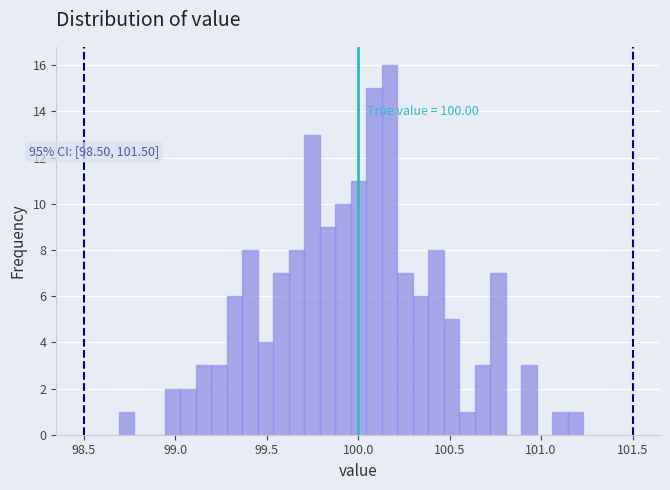

Around what value on the x-axis is the tallest bar? Give the approximate position of its centre, as read against the axis.

100.15